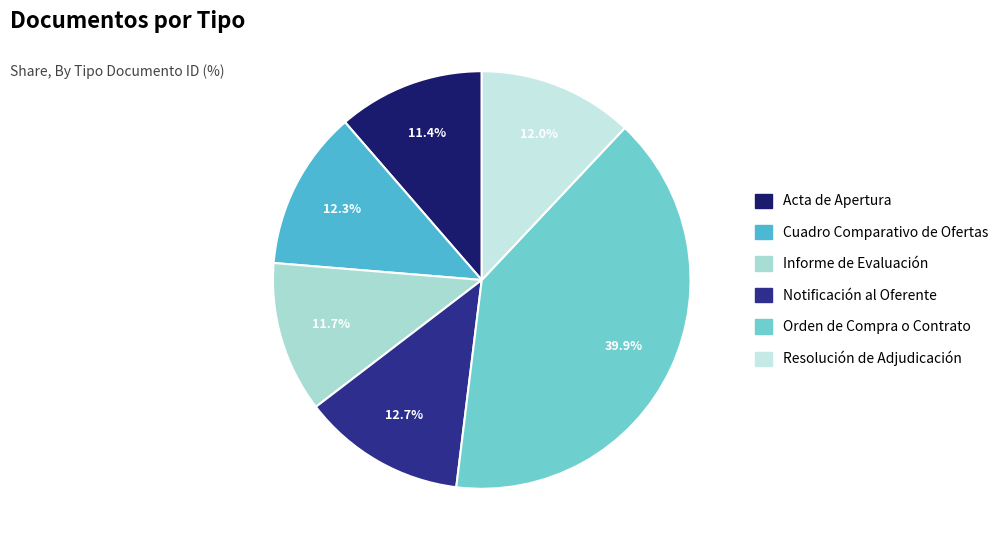

Does any single category account for the majority?

No